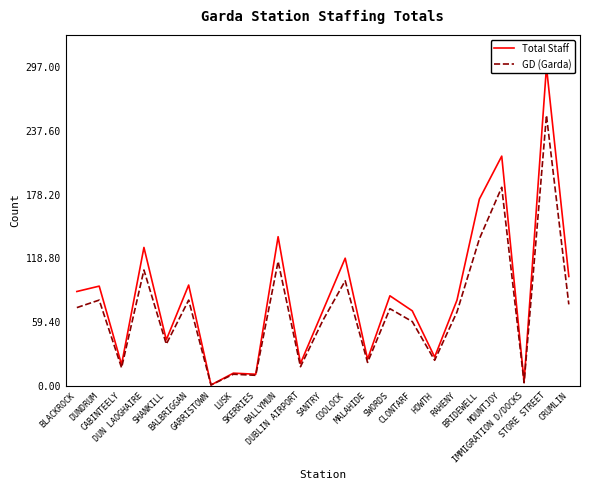

What are all the series names shown in the legend?

Total Staff, GD (Garda)